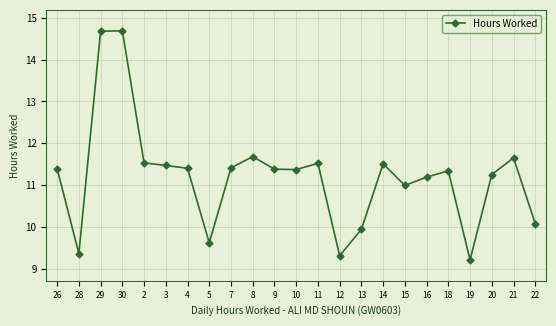

Count the number of categories in the chart.

23